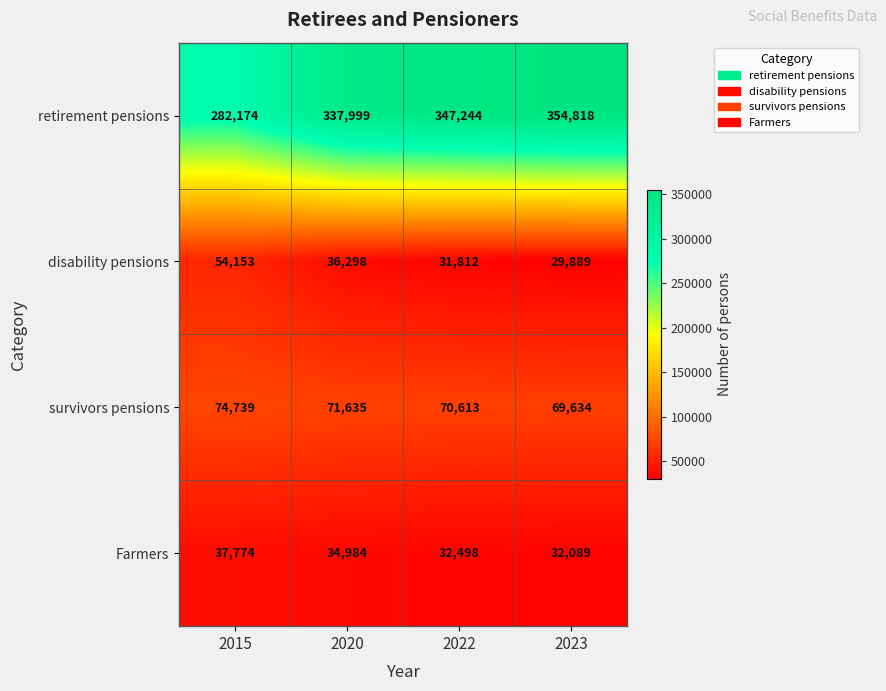

At which label does retirement pensions reach its minimum?

2015